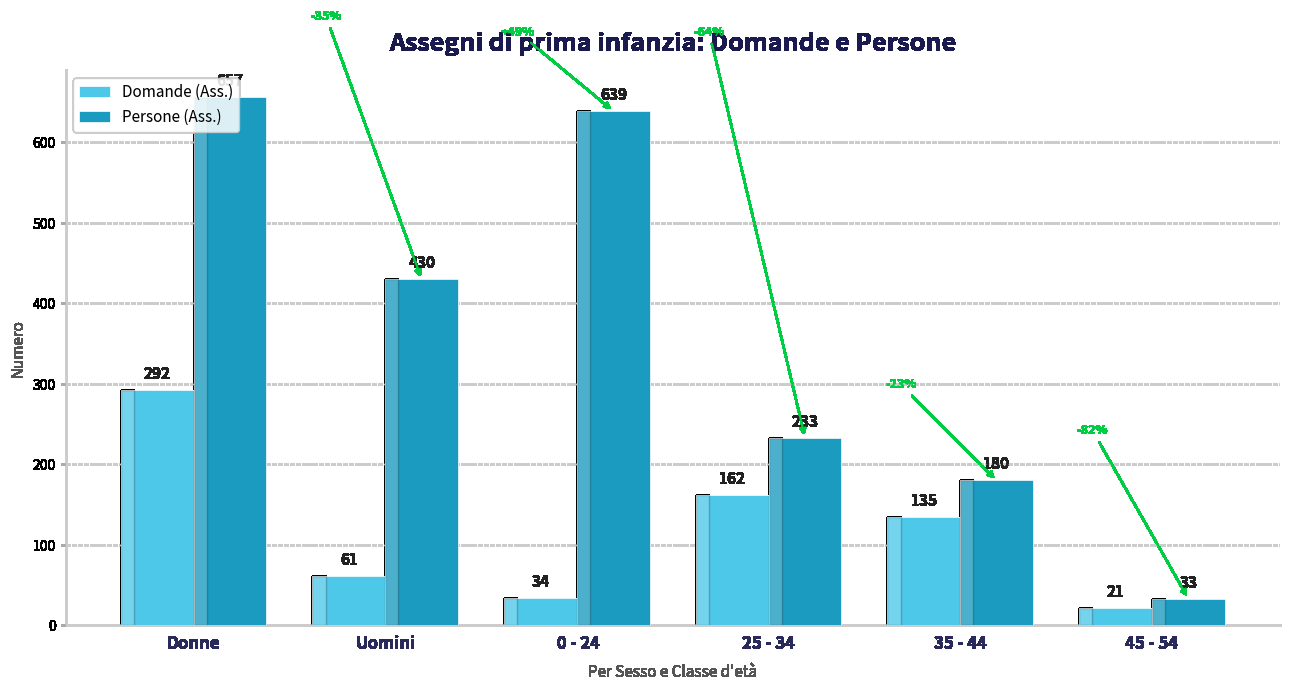

How many categories are shown in the chart?

6